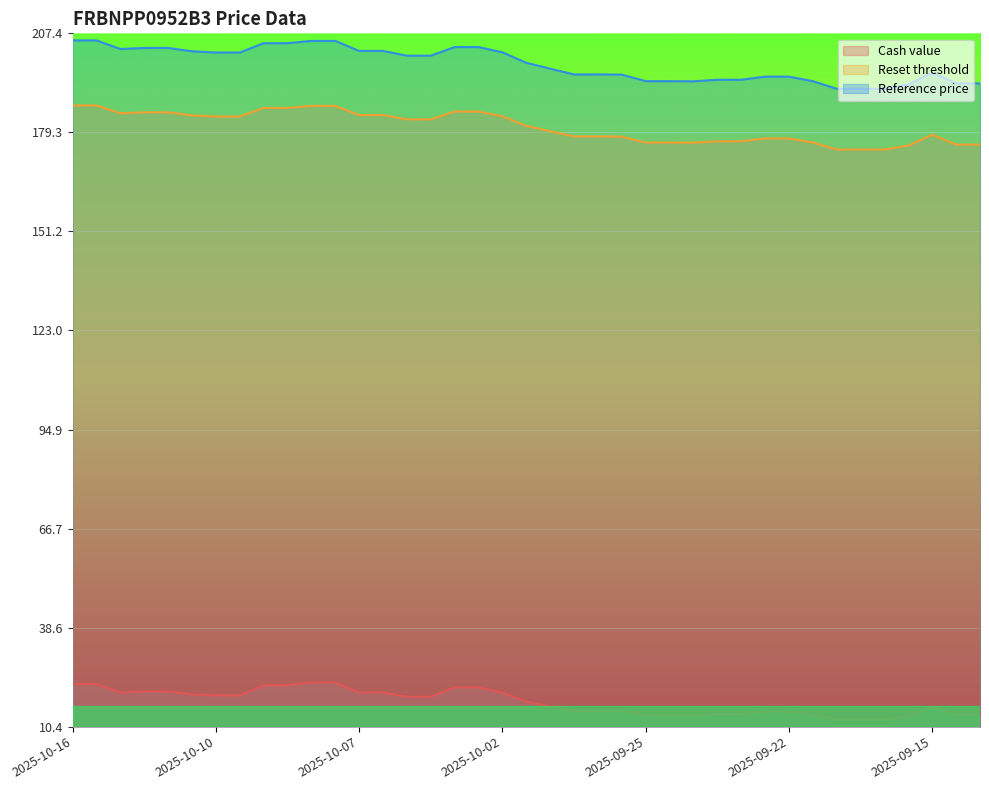

At which category is the sum across all series the highest?

2025-10-08 18:17